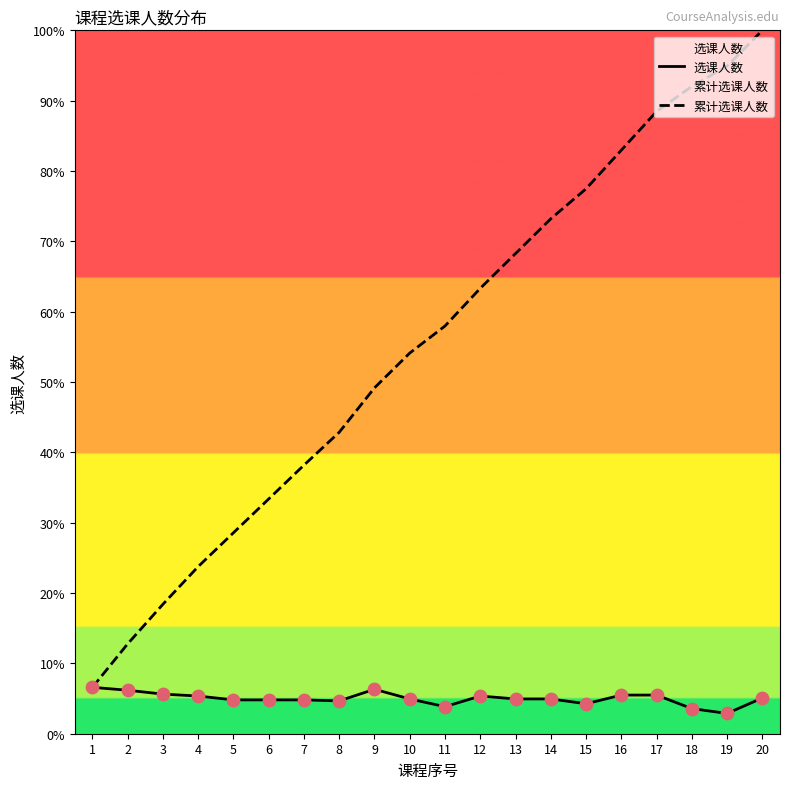

Which series has the largest total across all categories?

累计选课人数